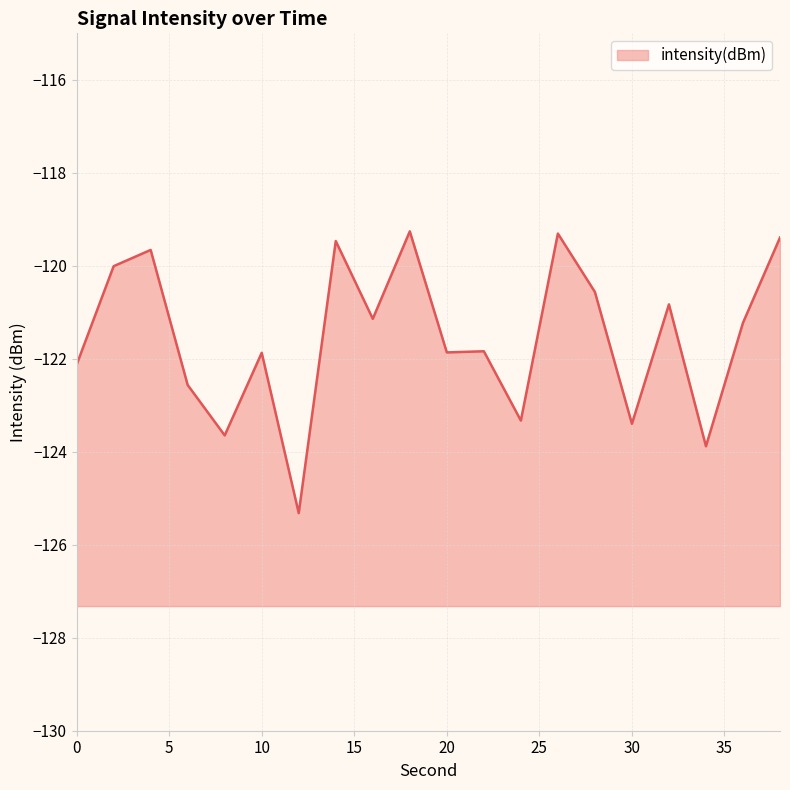

Count the number of values greater than -121.

8